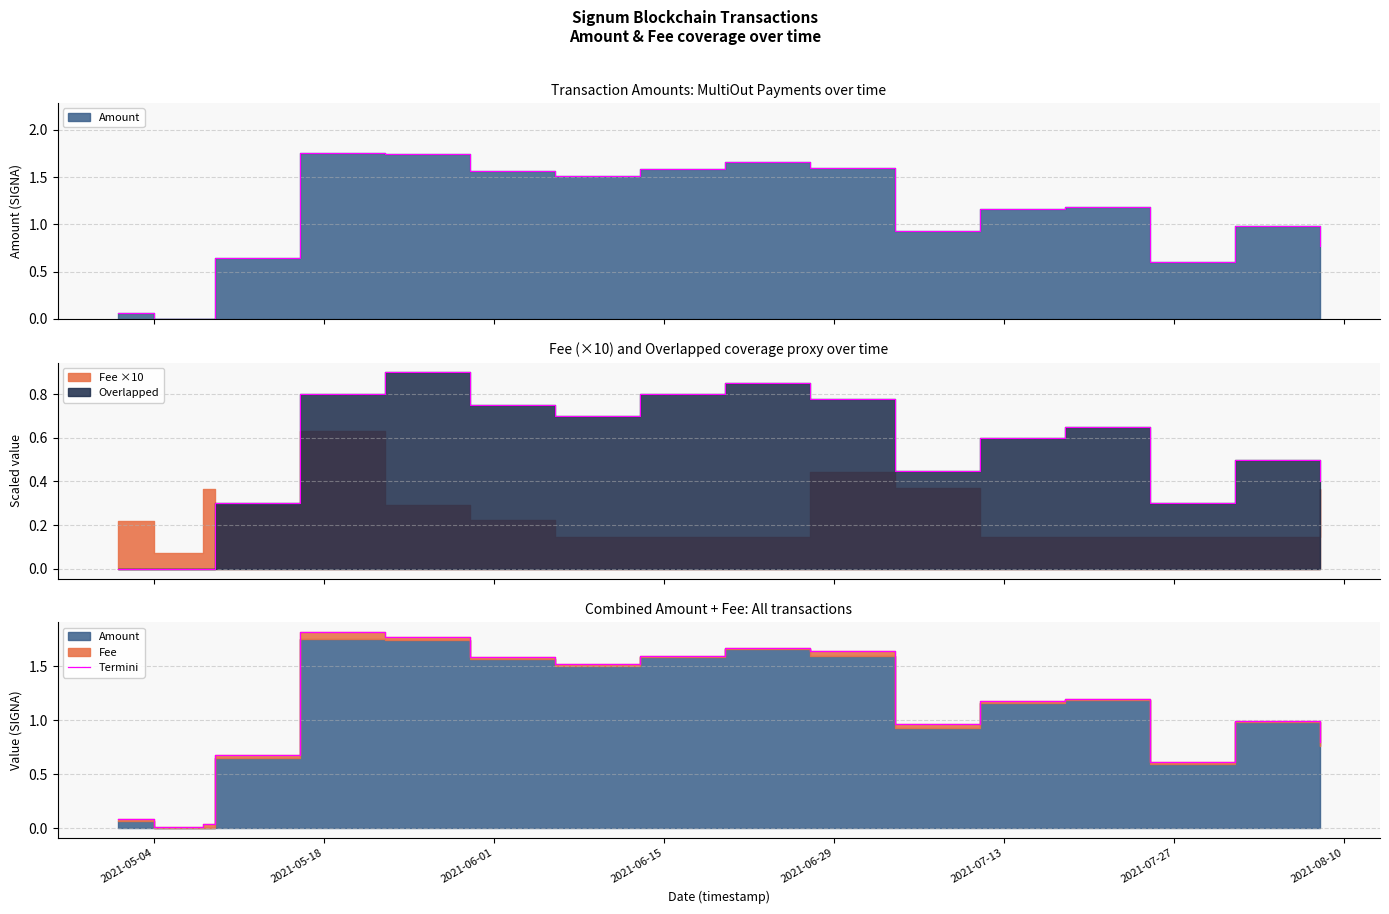

Does the chart display data point markers on the line(s)?

No